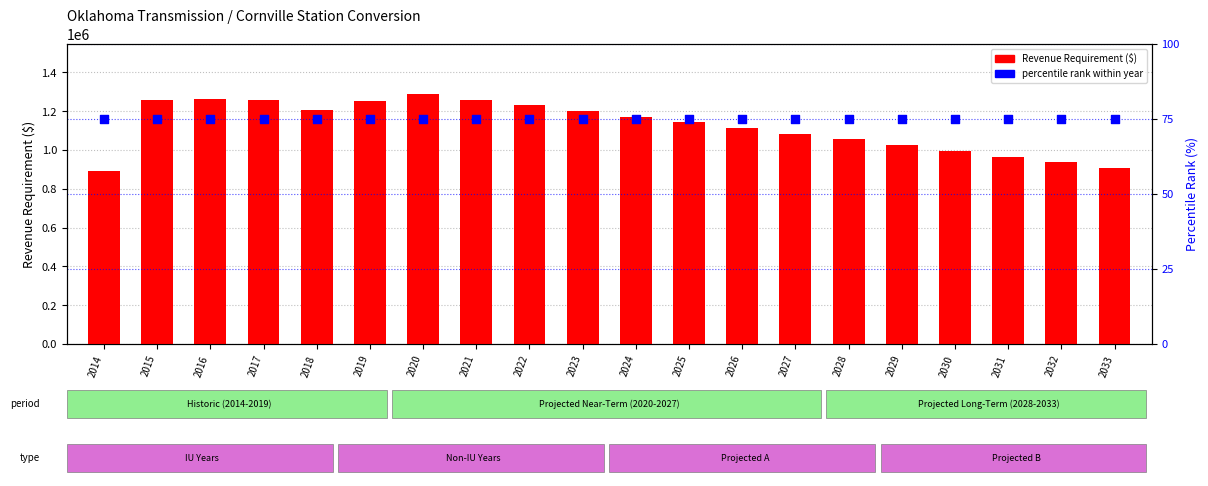

Is the value of Revenue Requirement at 2017 greater than the value of percentile rank at 2024?

Yes